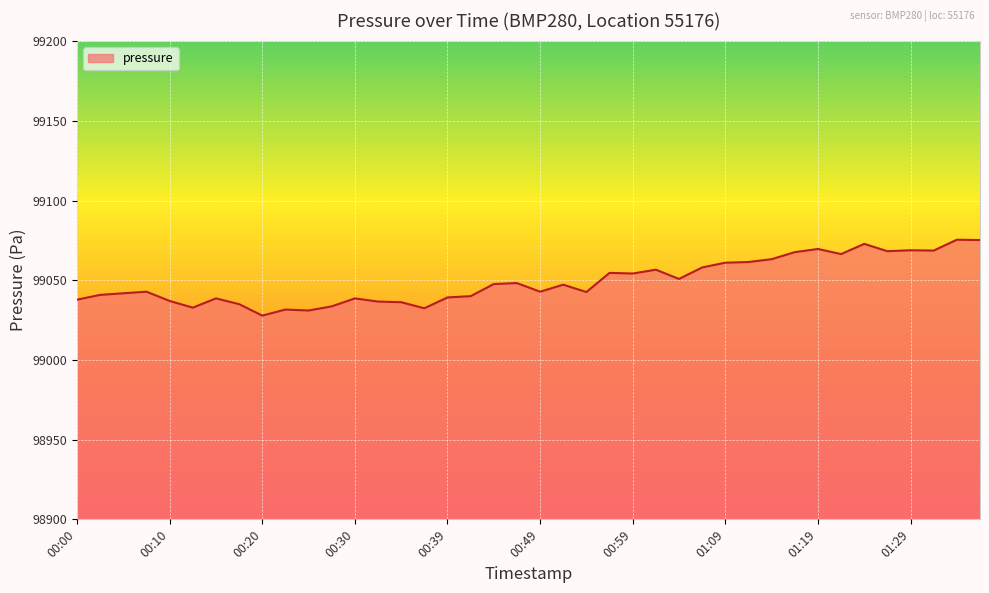

What is the minimum value shown in the chart?

99027.8